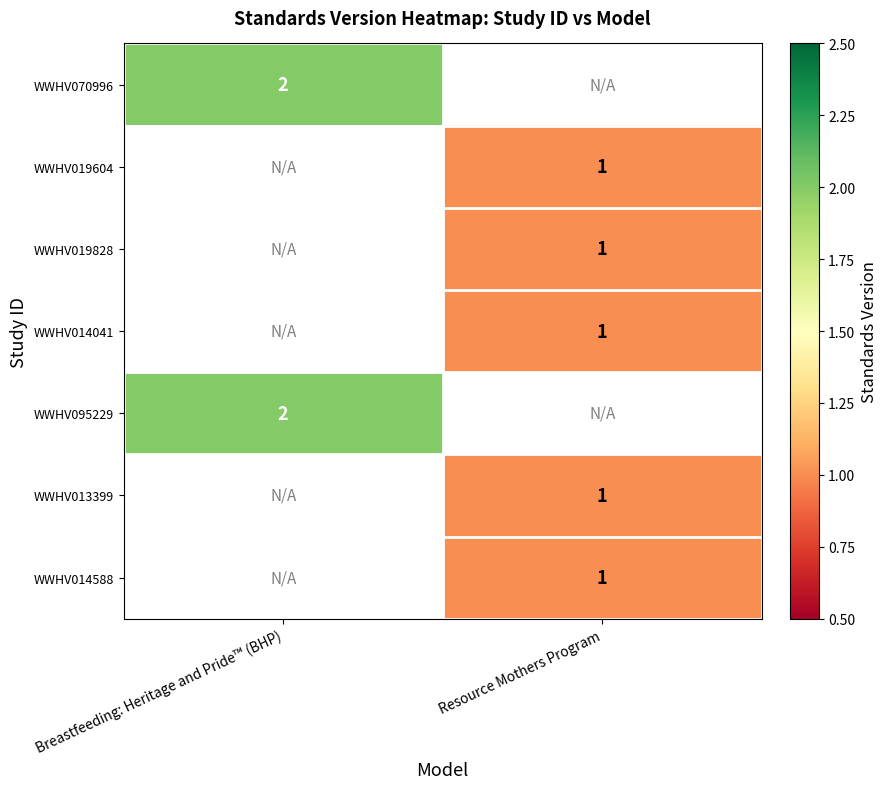

Which has a higher value, Resource Mothers Program or Breastfeeding: Heritage and Pride™ (BHP)?

Breastfeeding: Heritage and Pride™ (BHP)